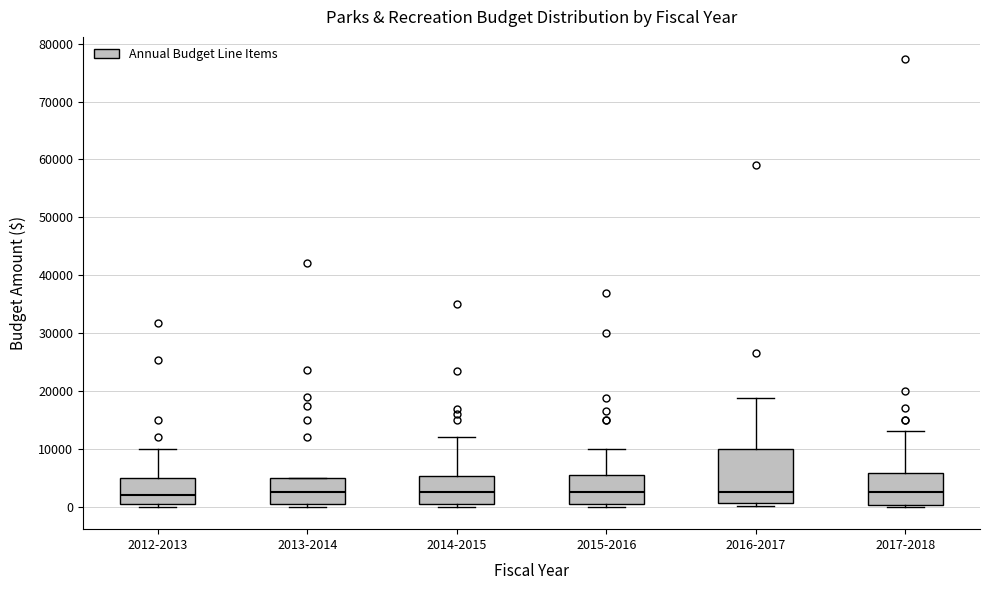

Reading left to right, read every box against the y-axis: the position of its median line, the range the box covers, and the ends of its whiskers. The values are not printed on the chart, so give them approximately, as read against the axis.

2012-2013: median 2000, box 1000 to 5000, whiskers 0 to 10000
2013-2014: median 3000, box 1000 to 5000, whiskers 0 to 5000
2014-2015: median 3000, box 1000 to 5000, whiskers 0 to 12000
2015-2016: median 3000, box 1000 to 6000, whiskers 0 to 10000
2016-2017: median 3000, box 1000 to 10000, whiskers 0 to 19000
2017-2018: median 3000, box 0 to 6000, whiskers 0 (just below the box's lower edge) to 13000